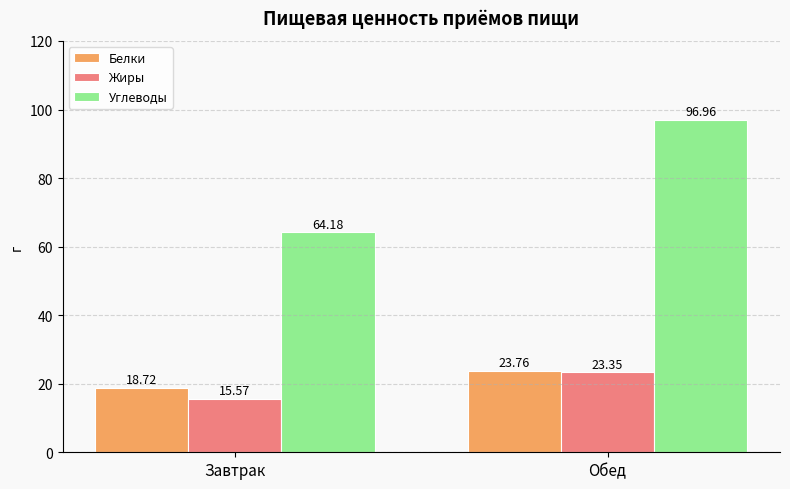

At which category does the chart reach its minimum across all series?

Завтрак